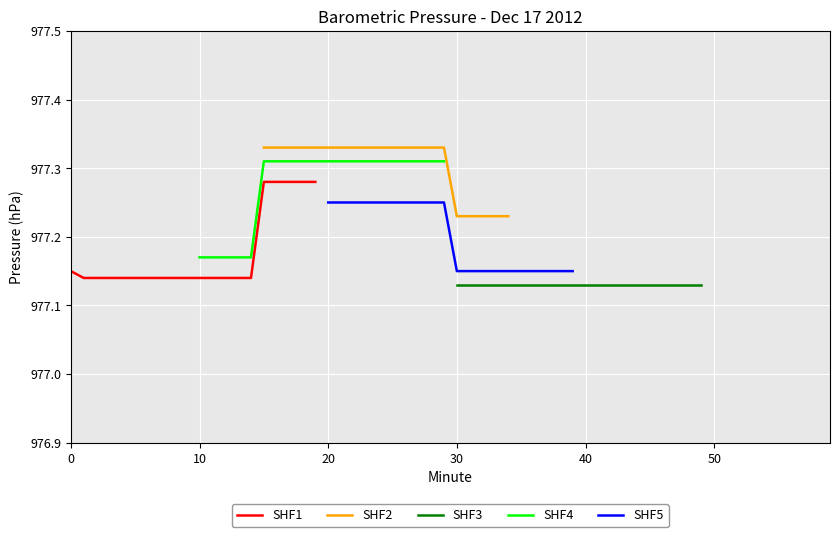

Reading right to left, extract all data points from this chart.

SHF1: 977.3	977.3	977.3	977.3	977.3	977.1	977.1	977.1	977.1	977.1	977.1	977.1	977.1	977.1	977.1	977.1	977.1	977.1	977.1	977.1
SHF2: 977.2	977.2	977.2	977.2	977.2	977.3	977.3	977.3	977.3	977.3	977.3	977.3	977.3	977.3	977.3	977.3	977.3	977.3	977.3	977.3
SHF3: 977.1	977.1	977.1	977.1	977.1	977.1	977.1	977.1	977.1	977.1	977.1	977.1	977.1	977.1	977.1	977.1	977.1	977.1	977.1	977.1
SHF4: 977.3	977.3	977.3	977.3	977.3	977.3	977.3	977.3	977.3	977.3	977.3	977.3	977.3	977.3	977.3	977.2	977.2	977.2	977.2	977.2
SHF5: 977.1	977.1	977.1	977.1	977.1	977.1	977.1	977.1	977.1	977.1	977.2	977.2	977.2	977.2	977.2	977.2	977.2	977.2	977.2	977.2